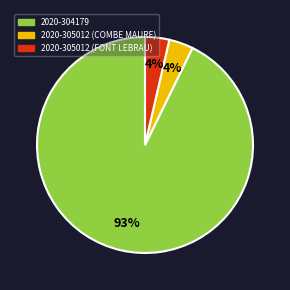

To the nearest percent, what portion does 2020-305012 (FONT LEBRAU) represent?

4%